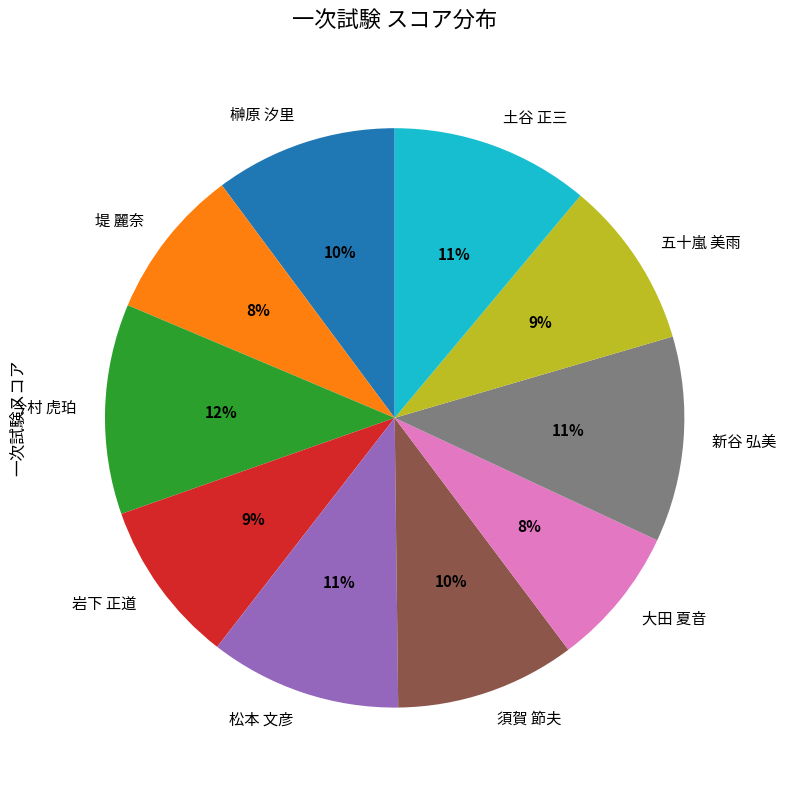

Combined, do 榊原 汐里 and 五十嵐 美雨 account for over 50%?

No